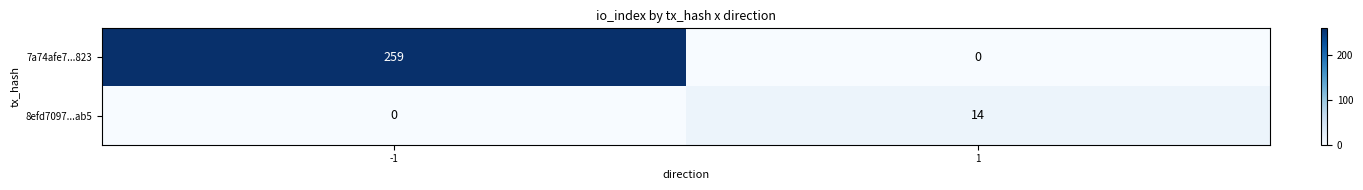

What is the total value across all series at -1?

259